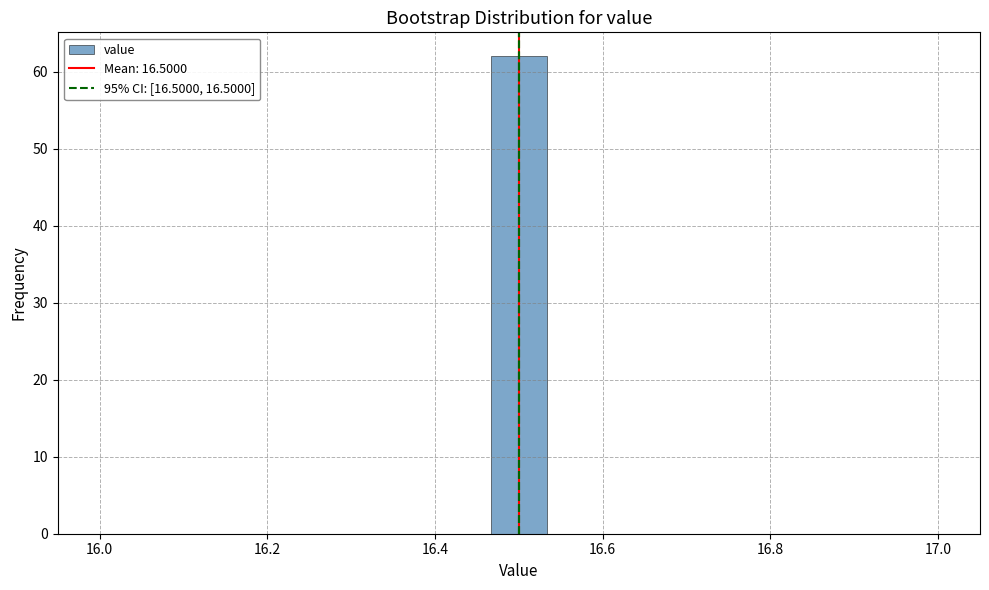

Read against the x-axis, roughly where is the centre of the tallest bar?

16.50